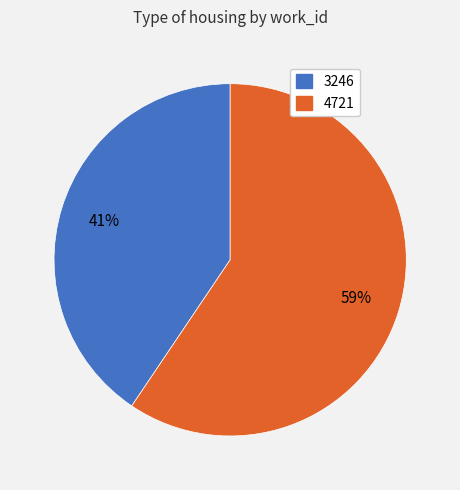

What is the largest slice in the pie chart?

4721